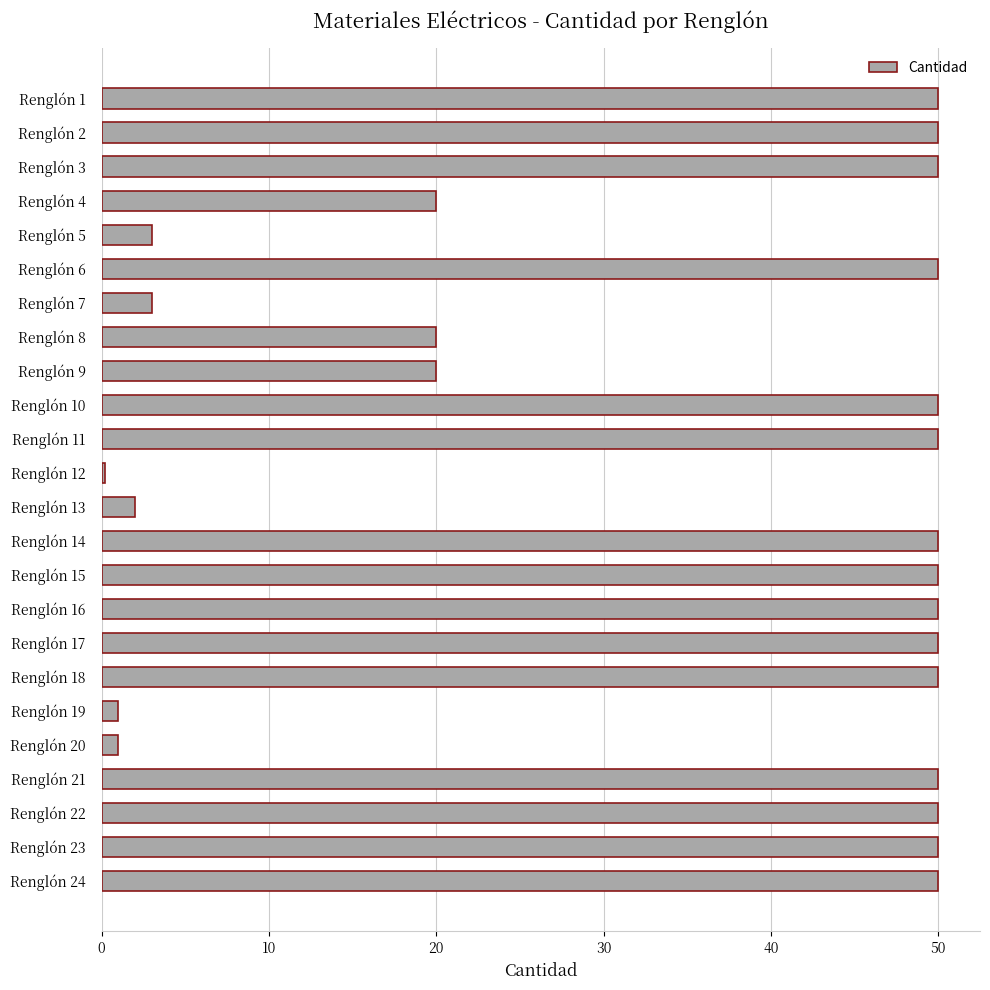

How many categories are shown in the chart?

24